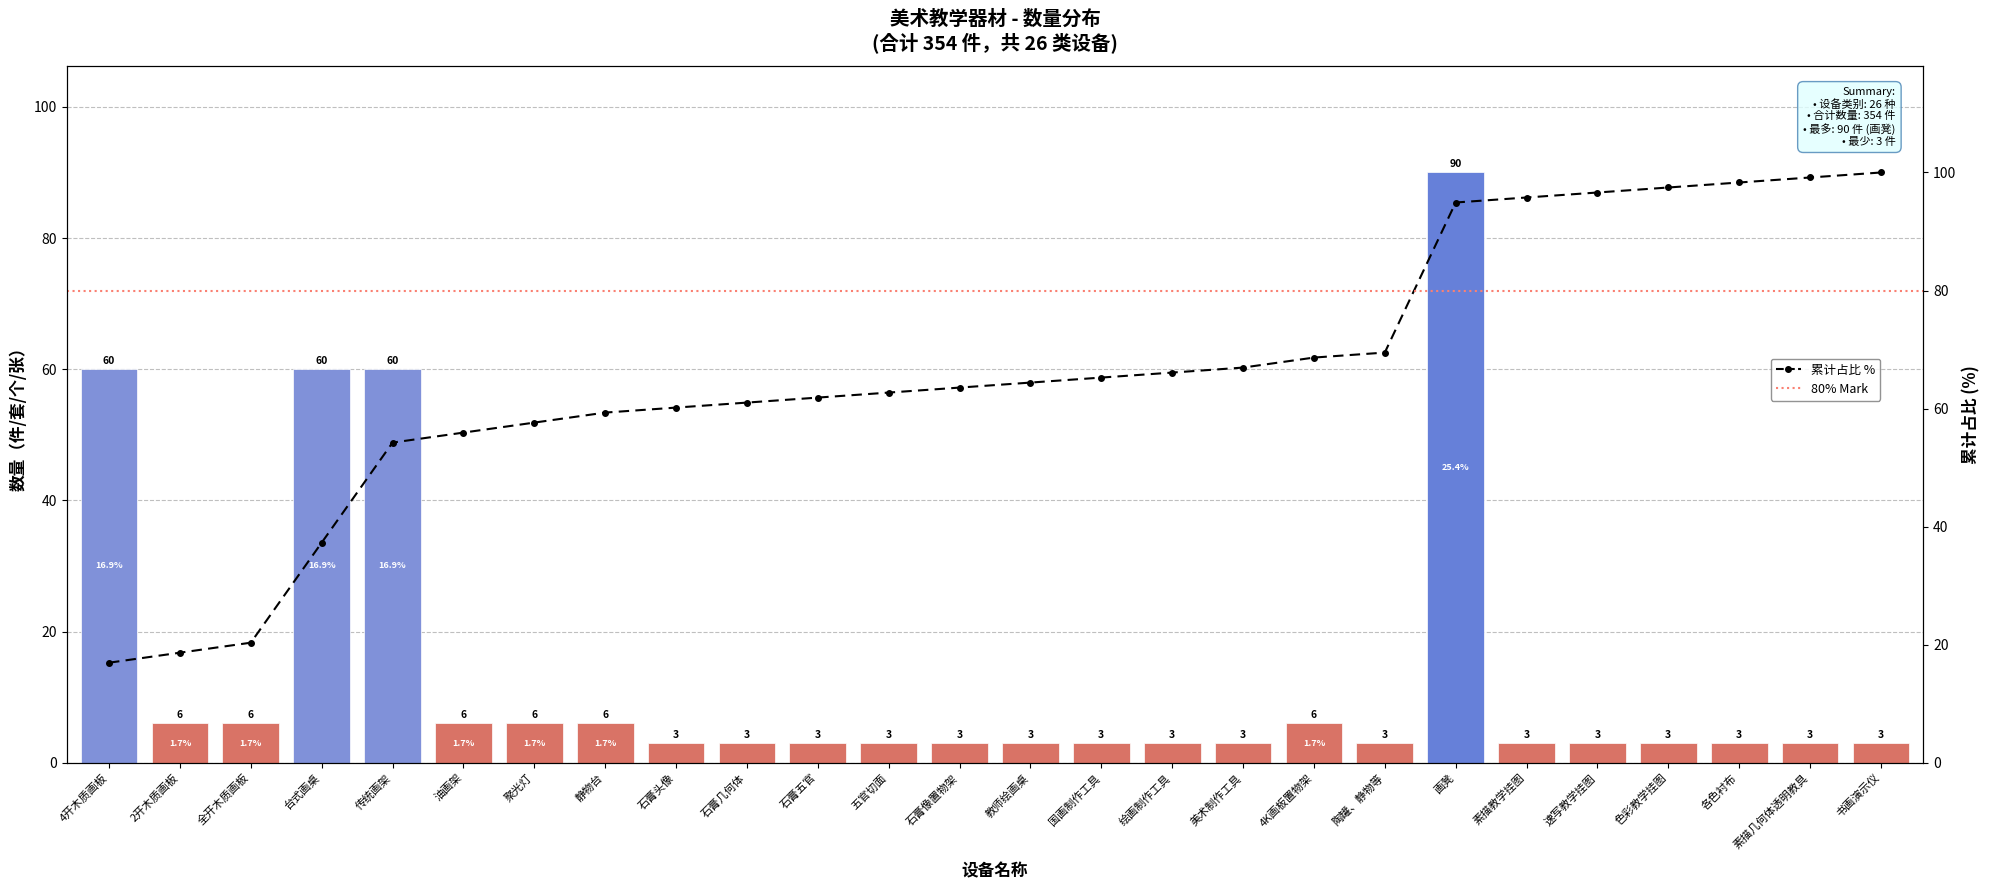

What is the difference between the values at 画凳 and 2开木质画板?

84